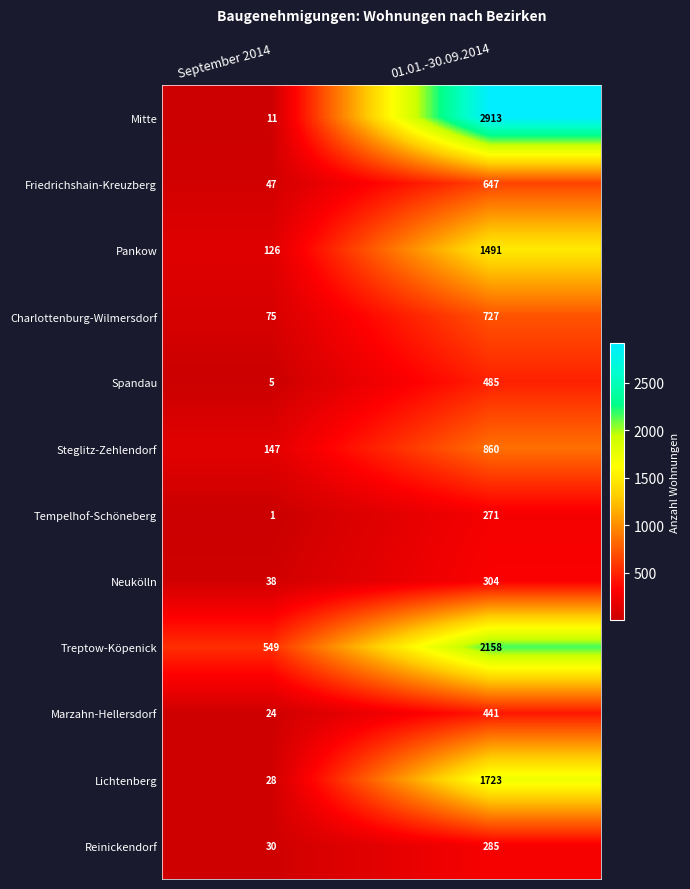

Which series changed the most between September 2014 and 01.01.-30.09.2014?

Mitte